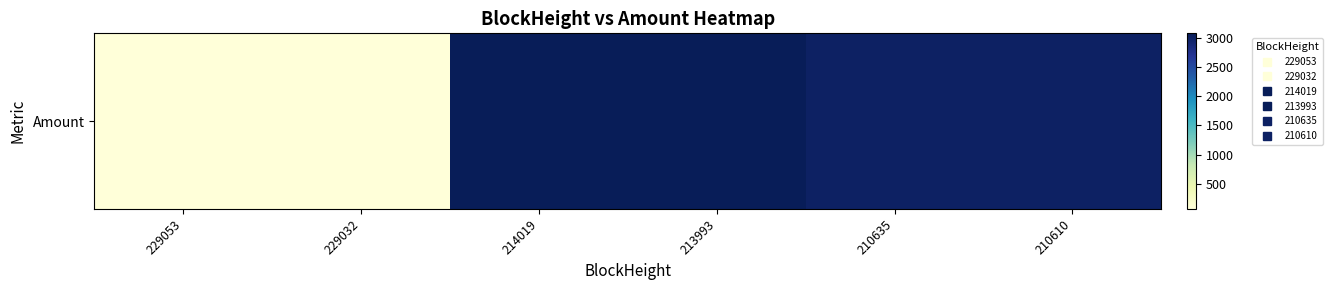

What is the maximum value shown in the chart?

3072.9